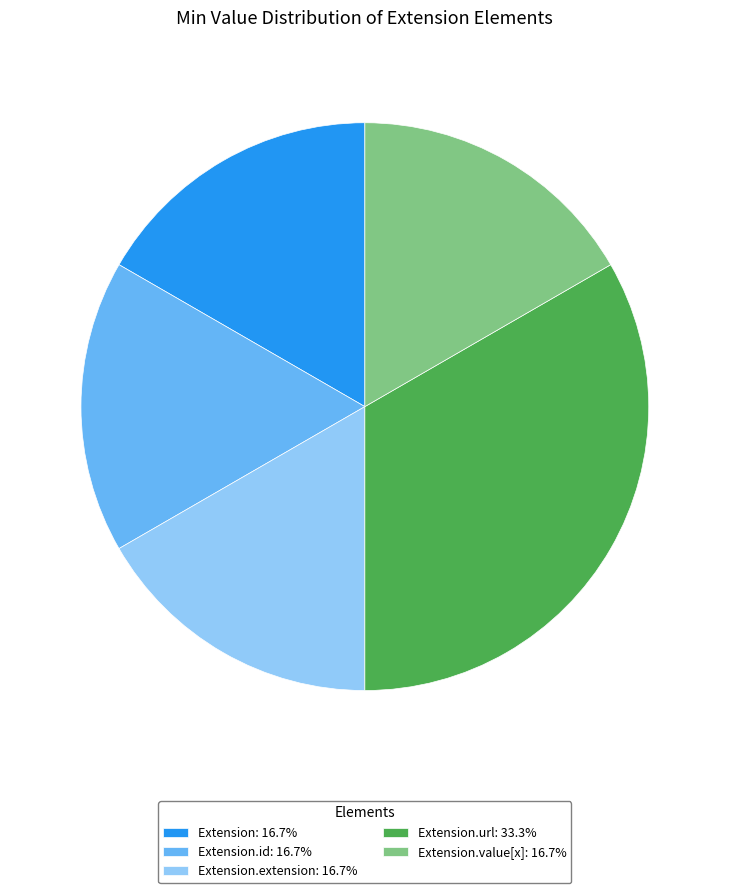

Does Extension.id: 16.7% account for over 50% of the chart?

No